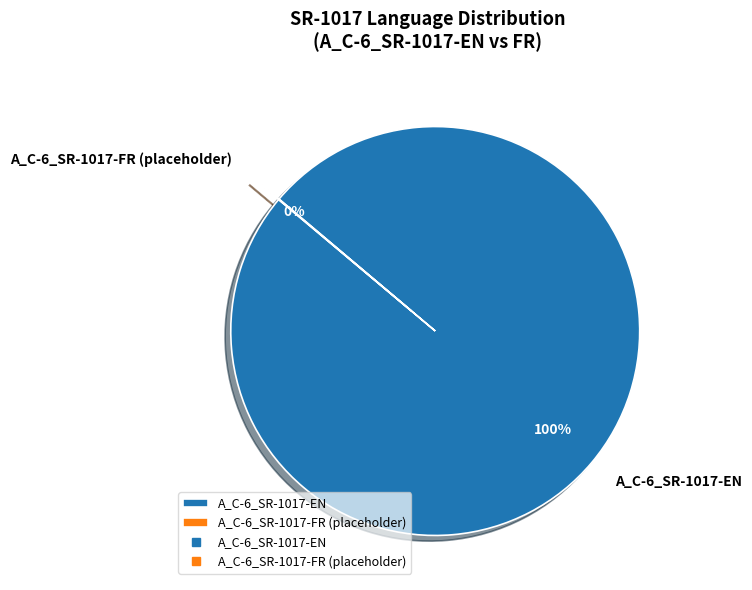

Is there any slice that represents more than half of the pie?

Yes